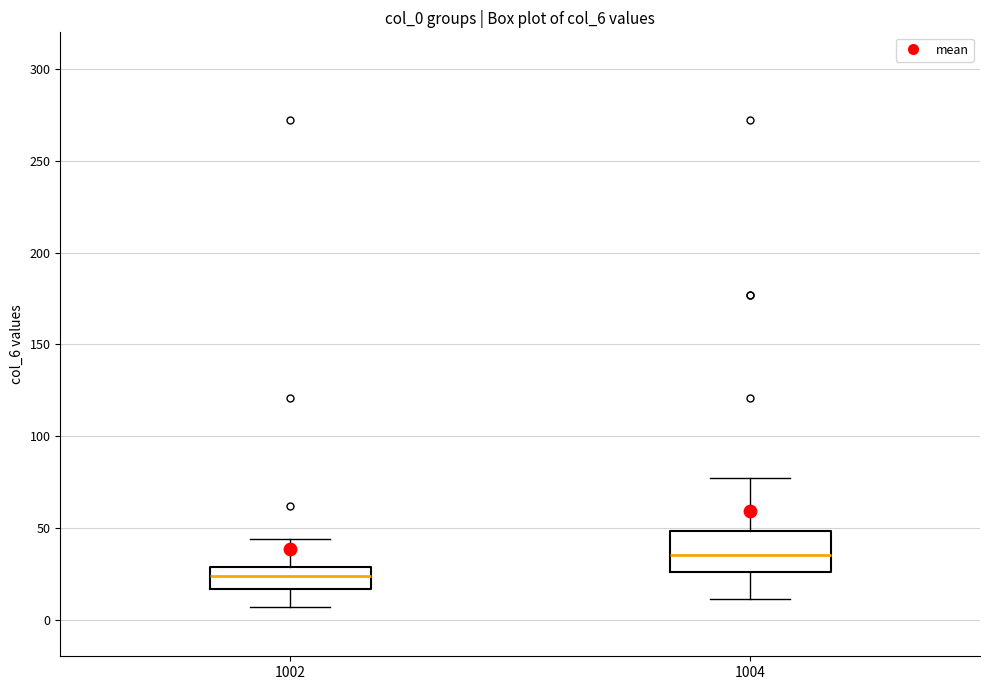

Where does the upper whisker of the box at x = 1004 end on the y-axis? The values are not printed on the chart, so give them approximately, as read against the axis.

75